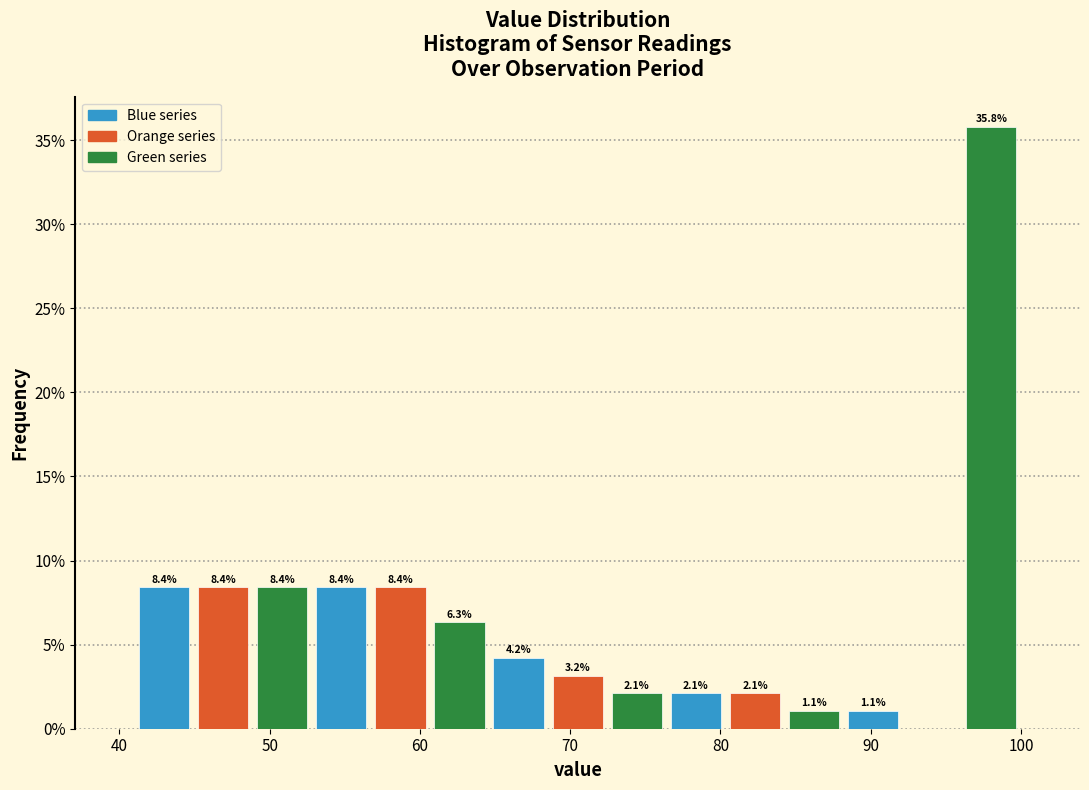

Read against the x-axis, roughly where is the centre of the tallest bar?

98